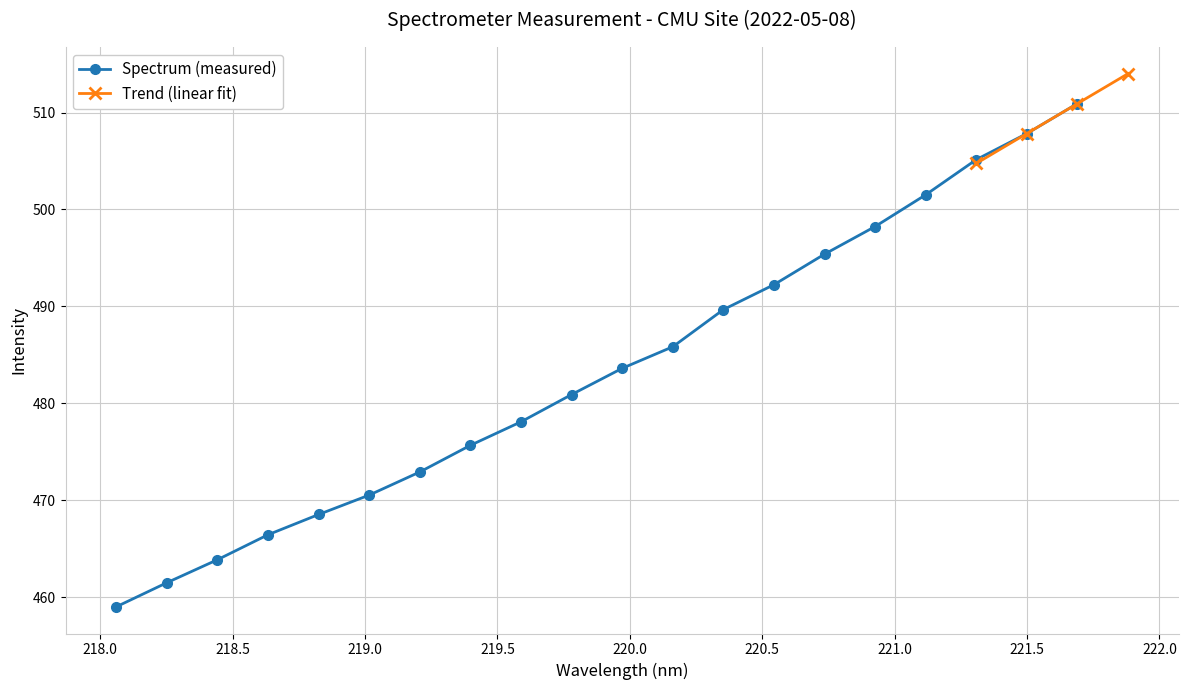

The value at 218.8244 is 468.5. True or false?

True